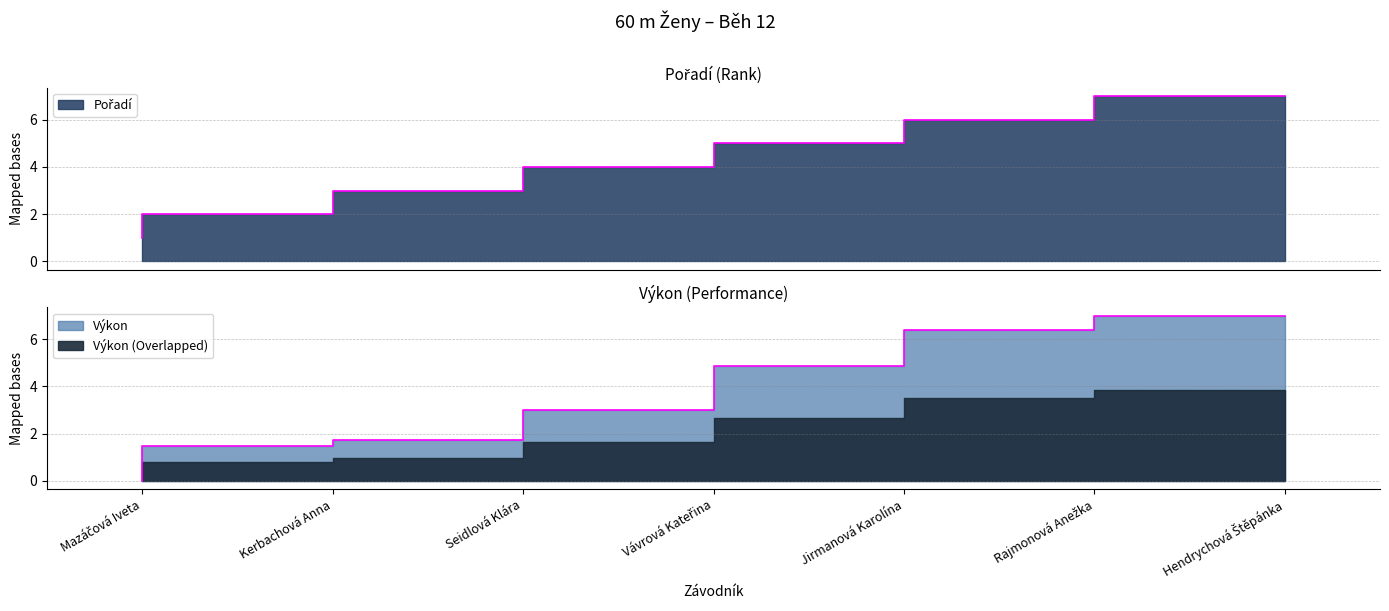

At which category is the sum across all series the highest?

Hendrychová Štěpánka